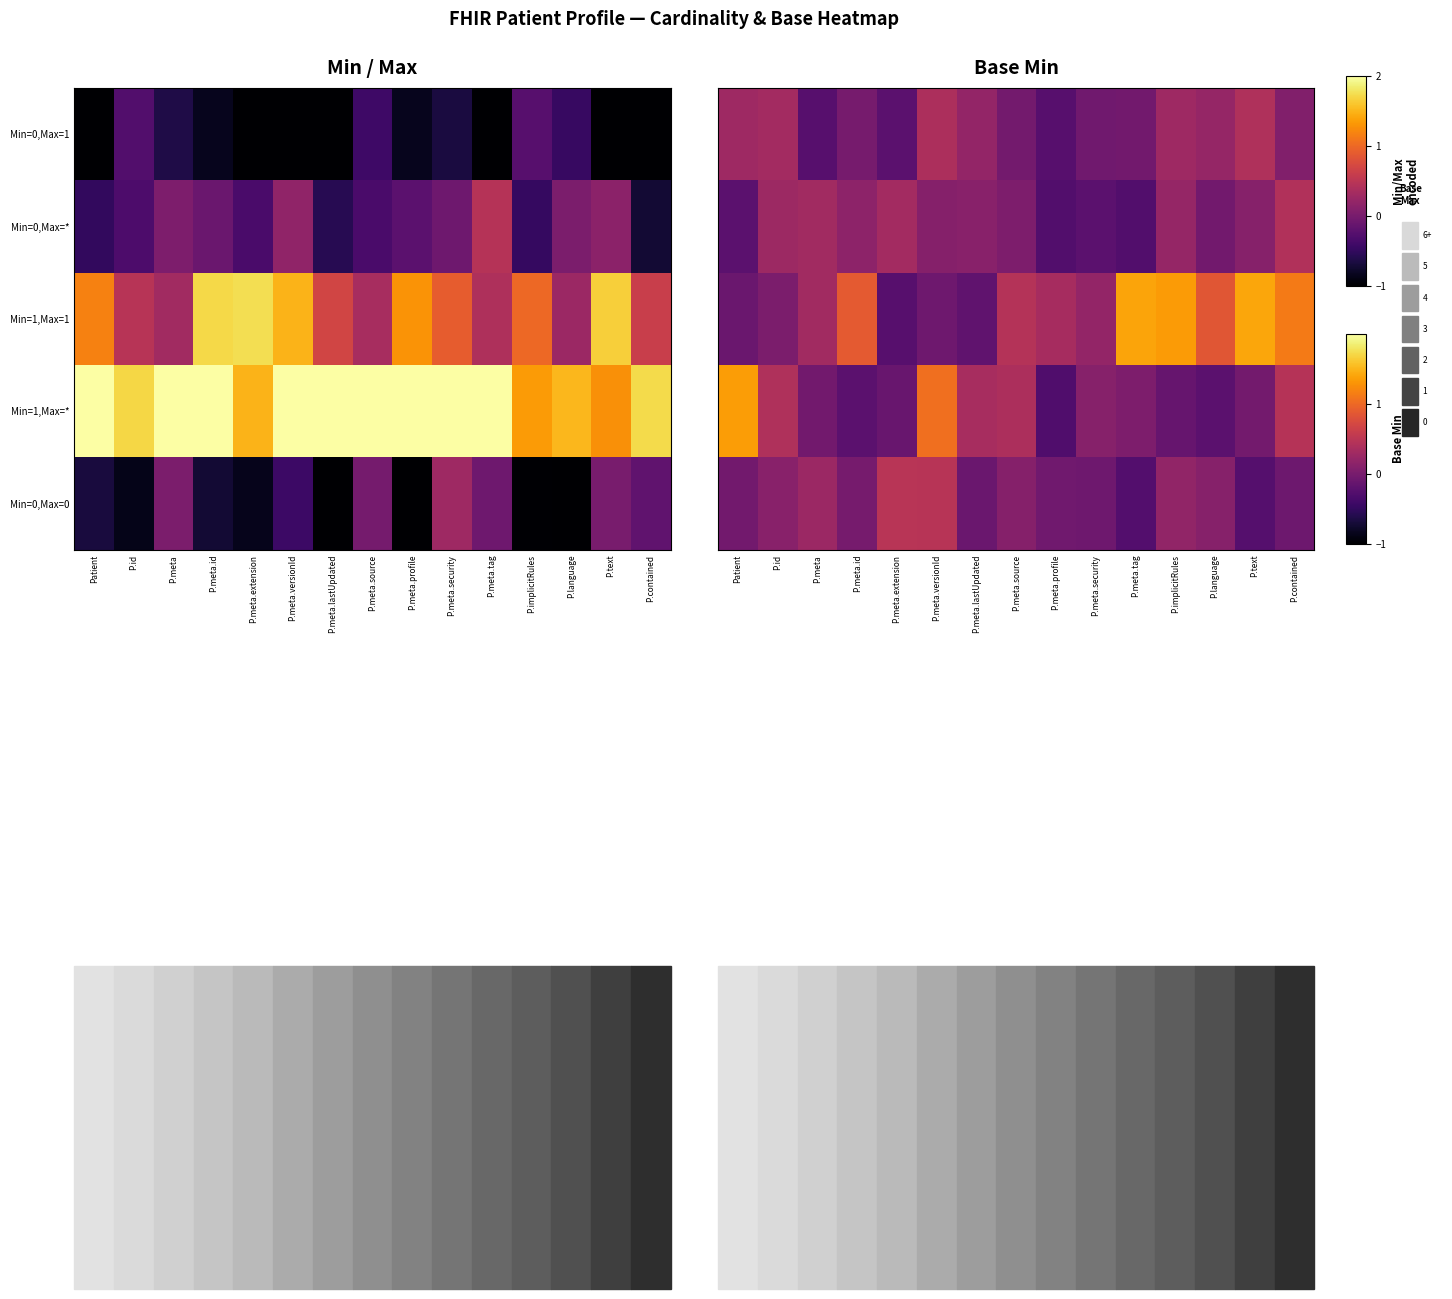

What is the average value of the Min=0,Max=0 series?

0.1